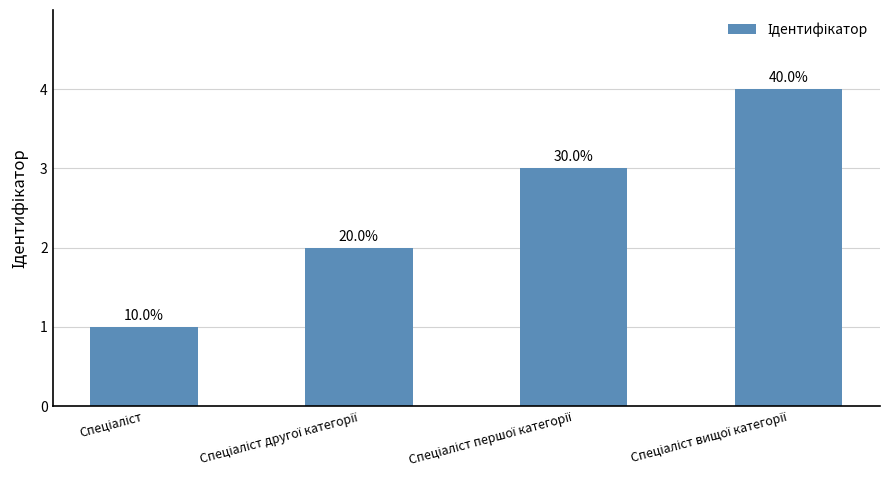

List the labels in order of value, smallest first.

Спеціаліст, Спеціаліст другої категорії, Спеціаліст першої категорії, Спеціаліст вищої категорії